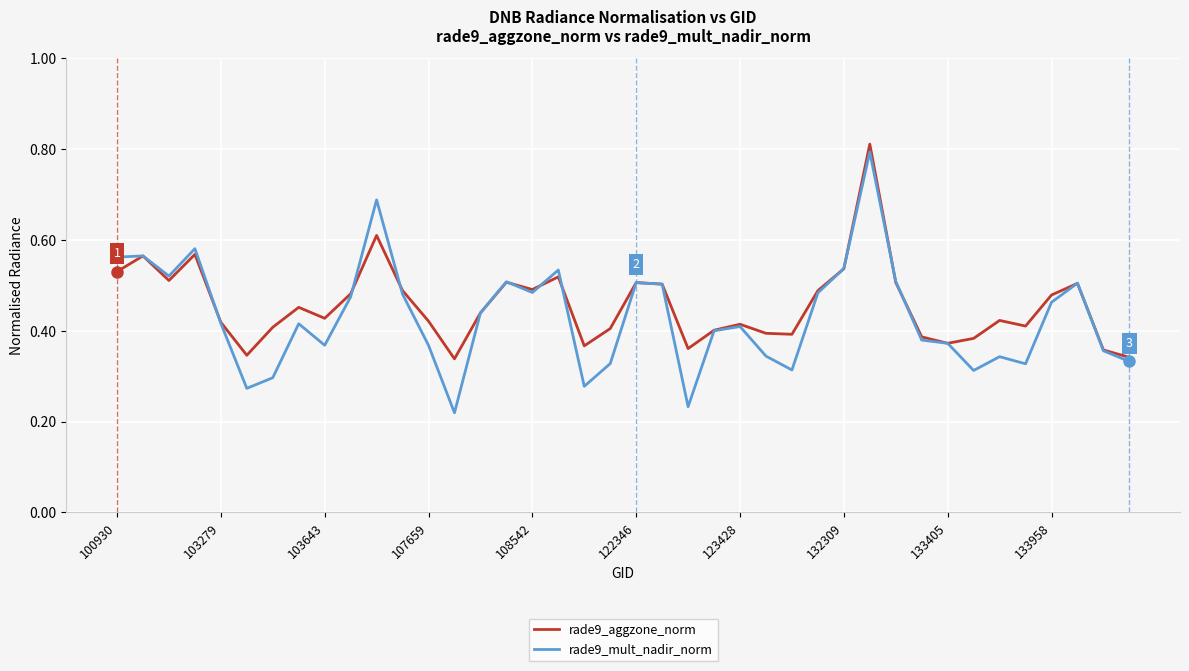

List the series in order of their peak value, lowest first.

rade9_mult_nadir_norm, rade9_aggzone_norm